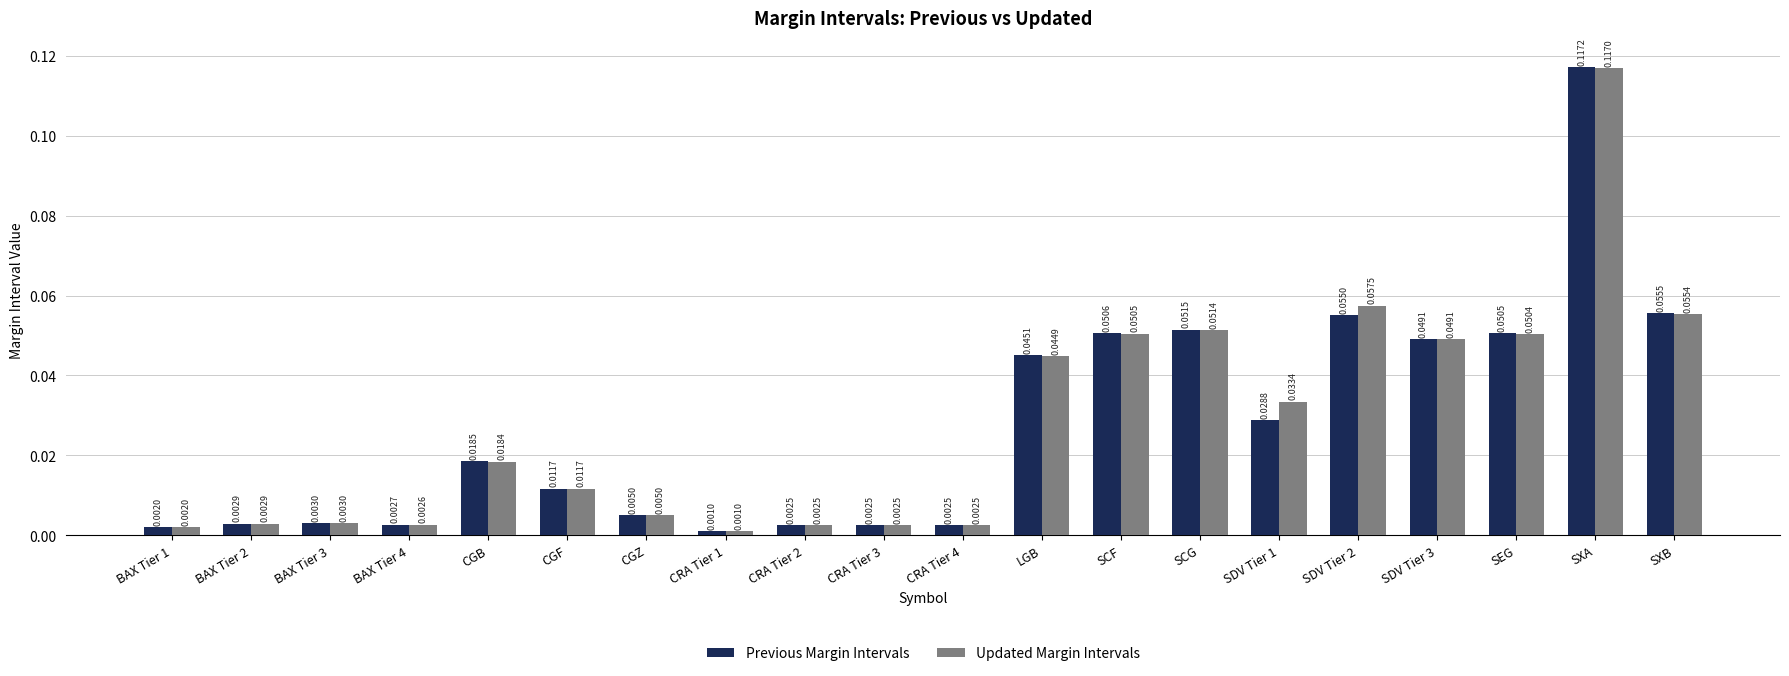

Is the value of Previous Margin Intervals at BAX Tier 2 greater than the value of Updated Margin Intervals at CRA Tier 3?

Yes